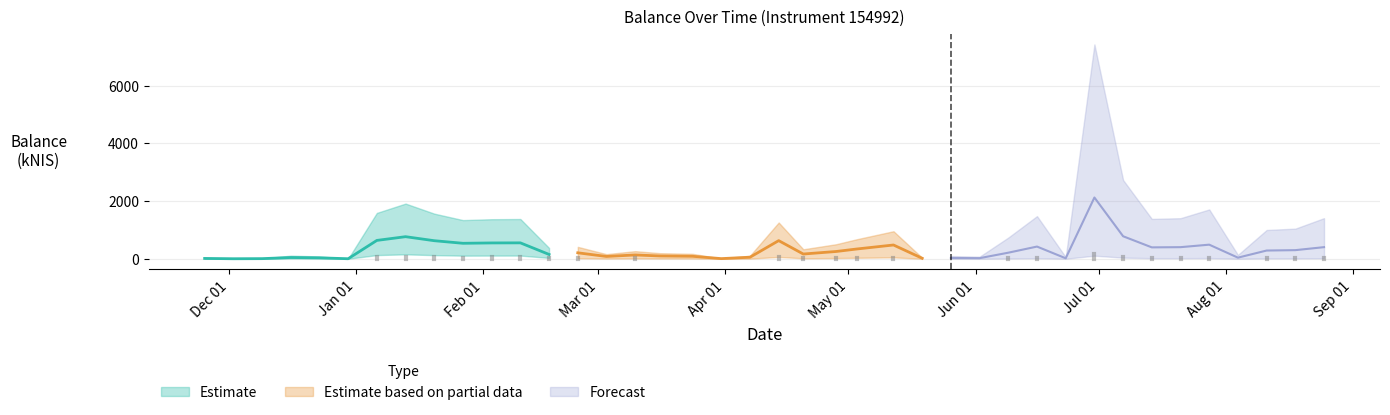

What is the label of the 20th point from the left?

2022-04-07